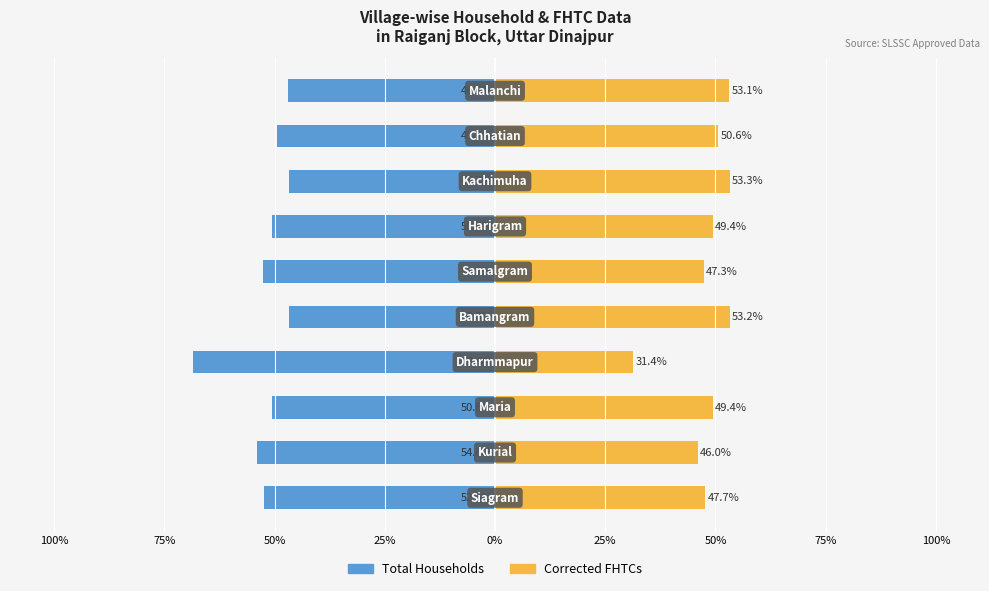

What is the approximate value of Total Households at 0%?

-46.8